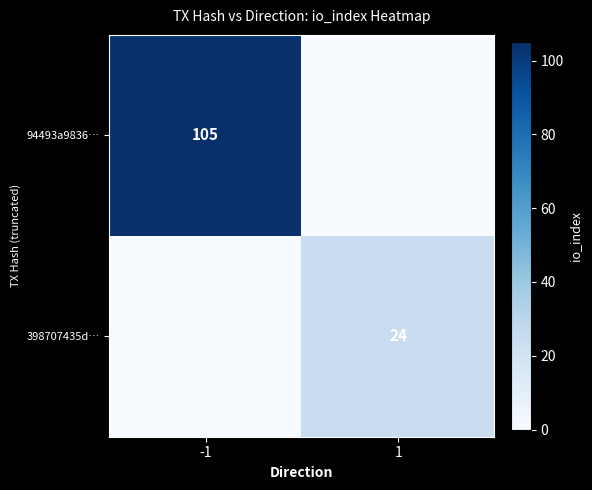

At how many categories does at least one series exceed 51?

1